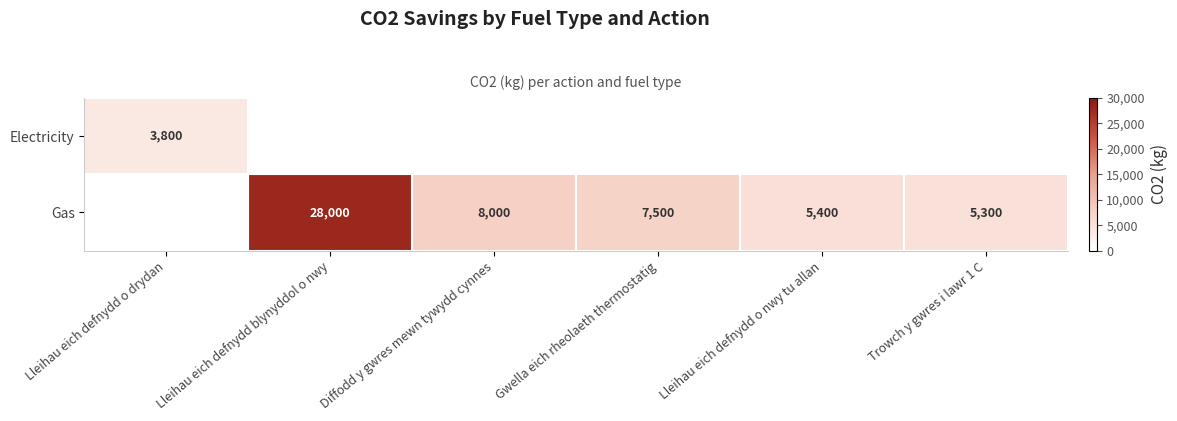

The Electricity series shows 3800 at Lleihau eich defnydd o drydan. True or false?

True